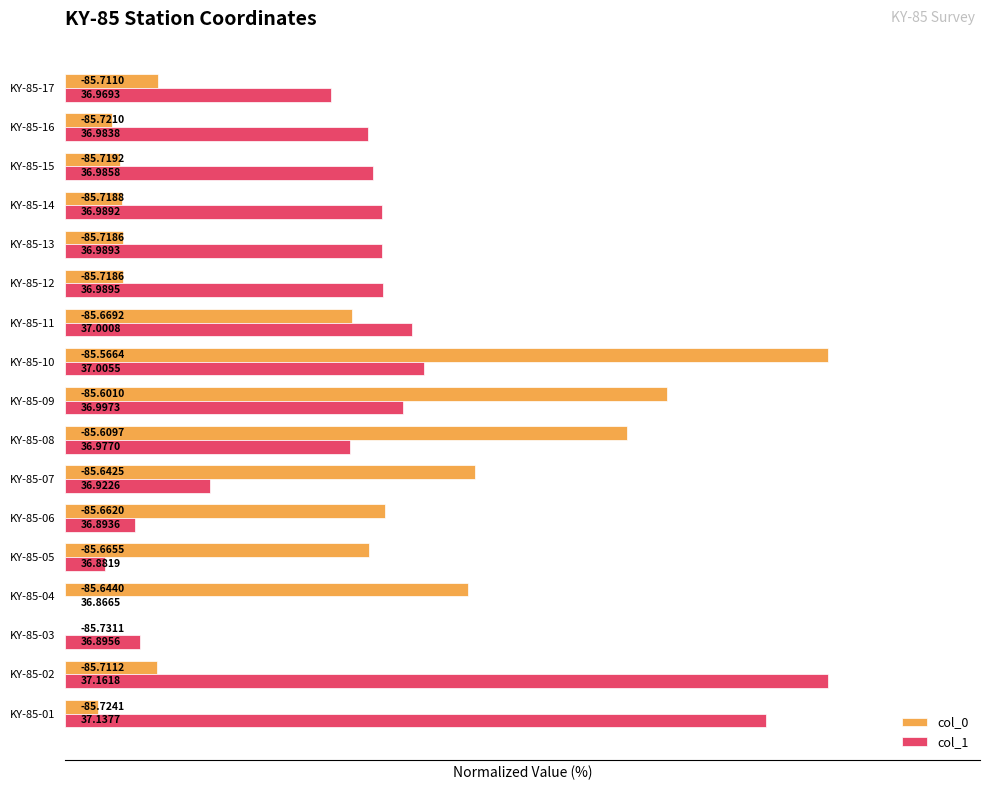

What are all the series names shown in the legend?

col_0, col_1